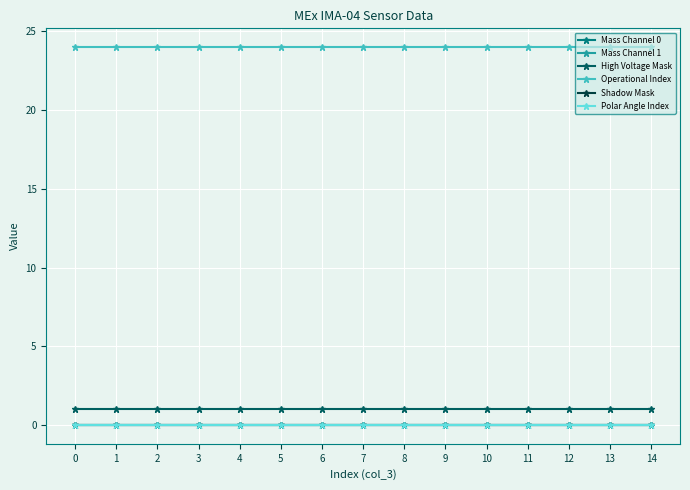

Is this an area chart (filled region under the line)?

No